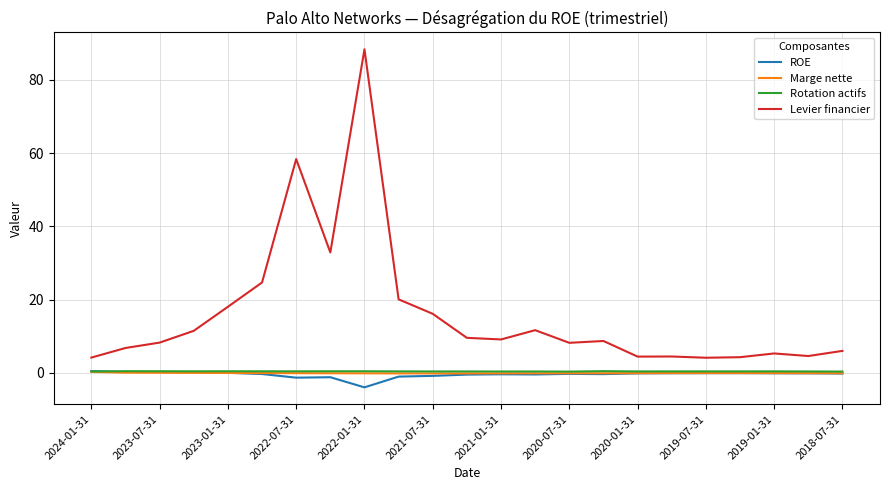

Count the number of data series in this chart.

4